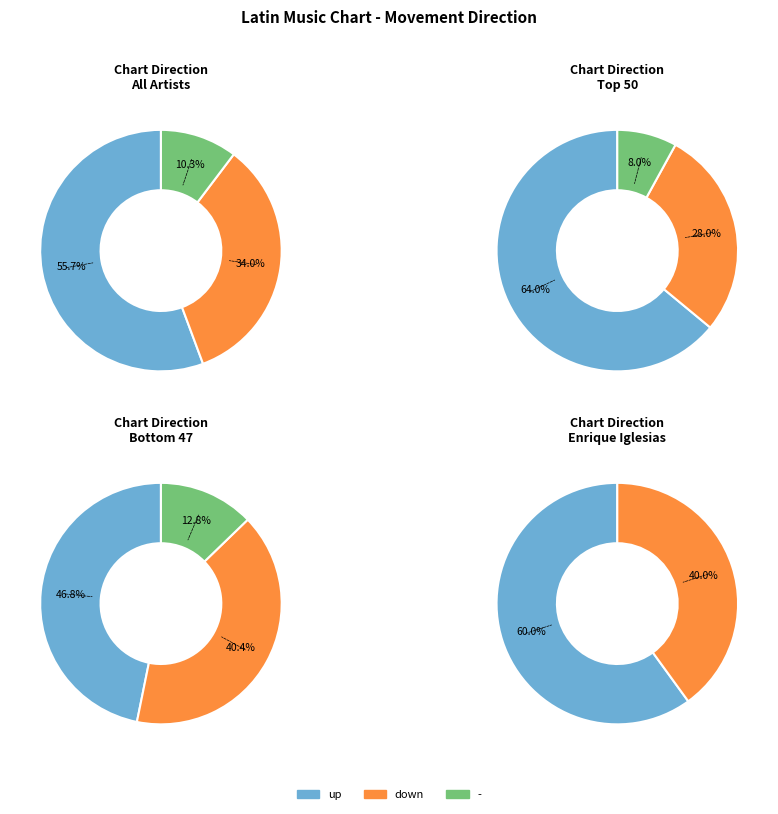

Which slice represents more than half of the pie?

up